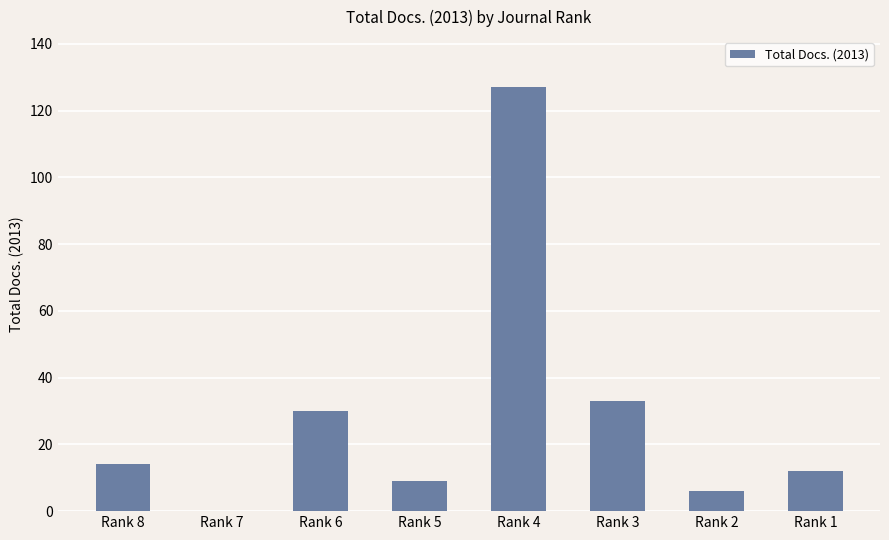

Reading left to right, what are all the values shown in this chart?

Rank 8=14	Rank 7=0	Rank 6=30	Rank 5=9	Rank 4=127	Rank 3=33	Rank 2=6	Rank 1=12